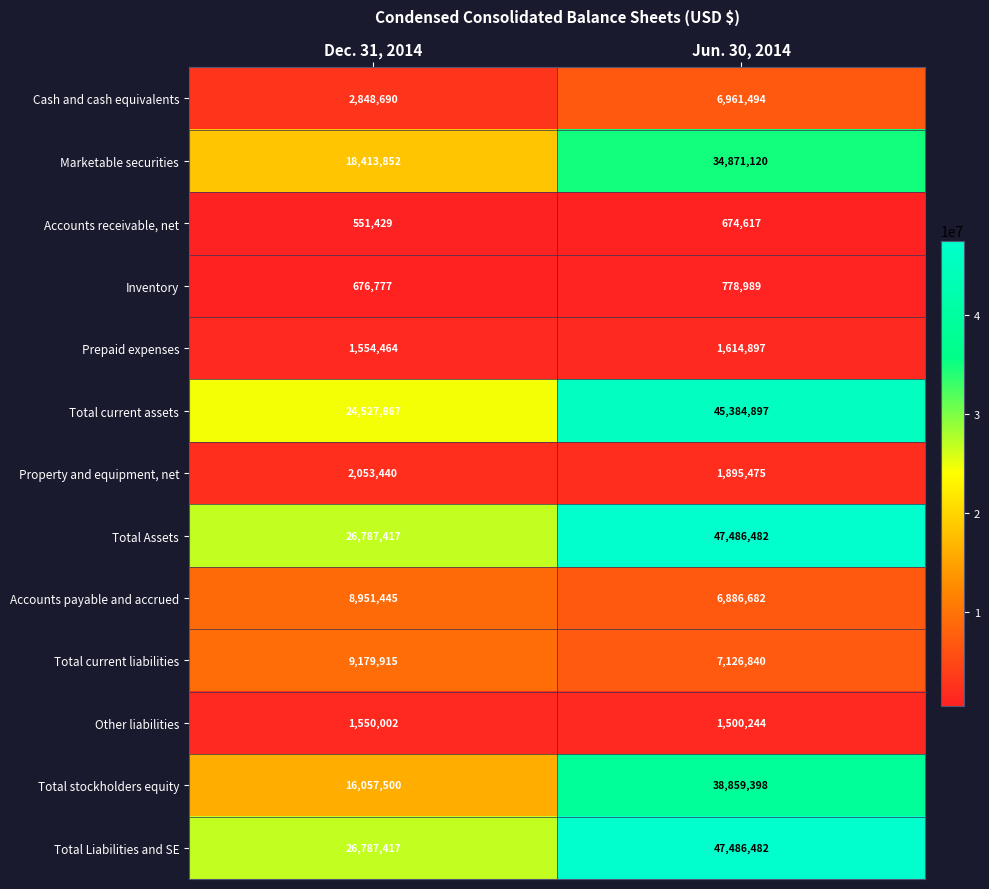

True or false: Total Assets has a value of 26787417 at Dec. 31, 2014.

True